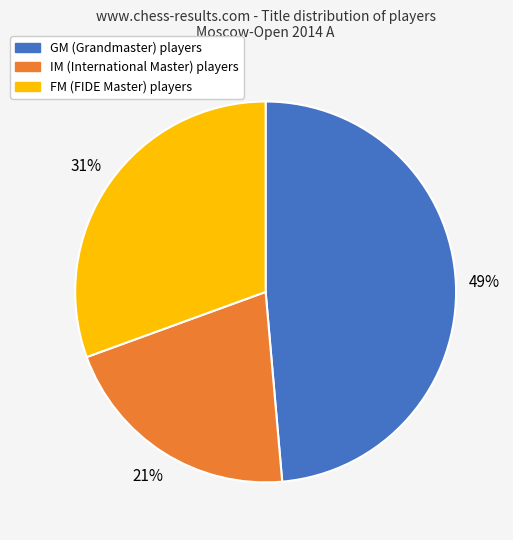

Does any single category account for the majority?

No